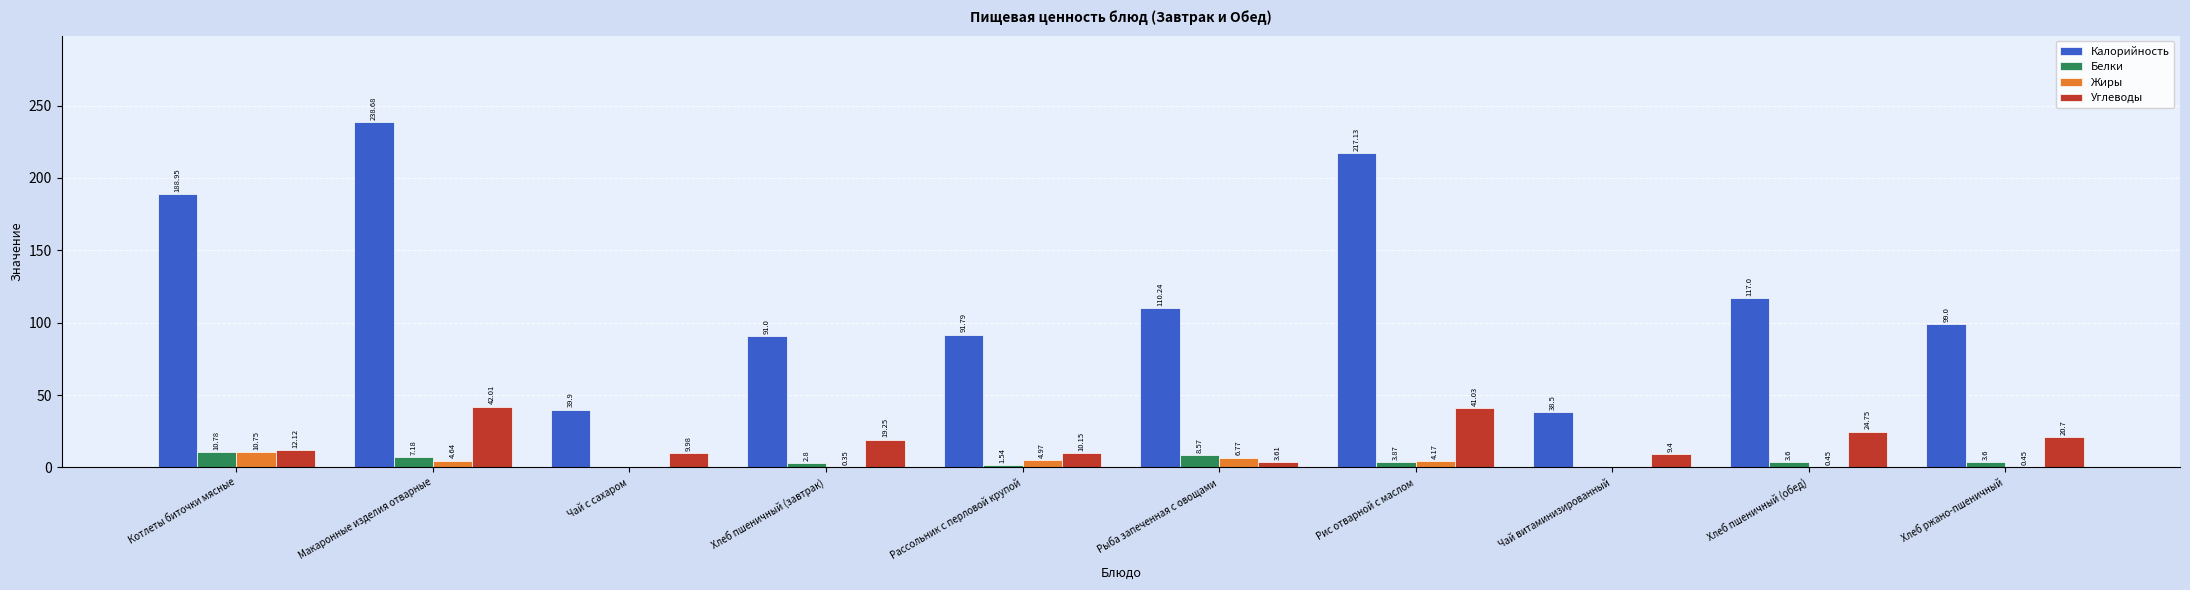

Which series changed the most between Чай с сахаром and Рассольник с перловой крупой?

Калорийность